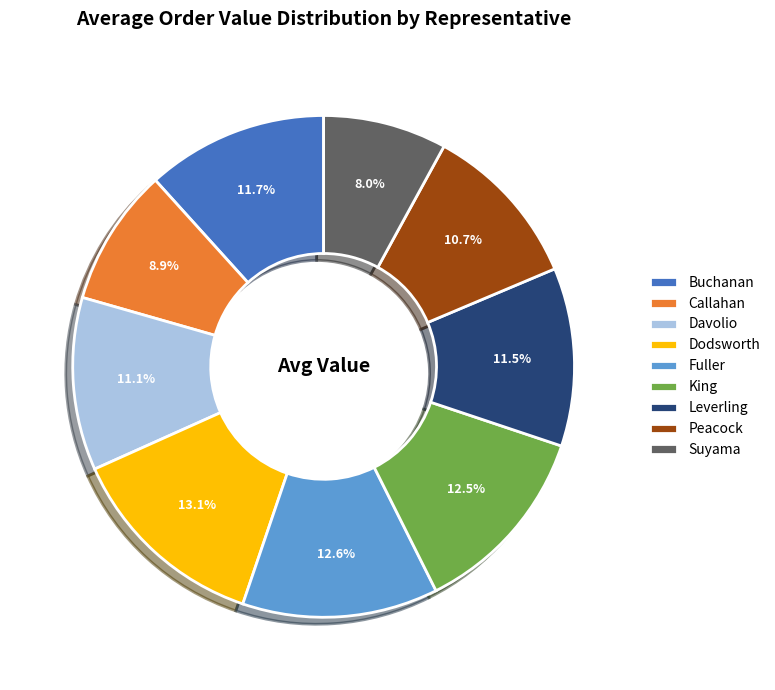

The Dodsworth slice represents 13% of the pie. True or false?

True